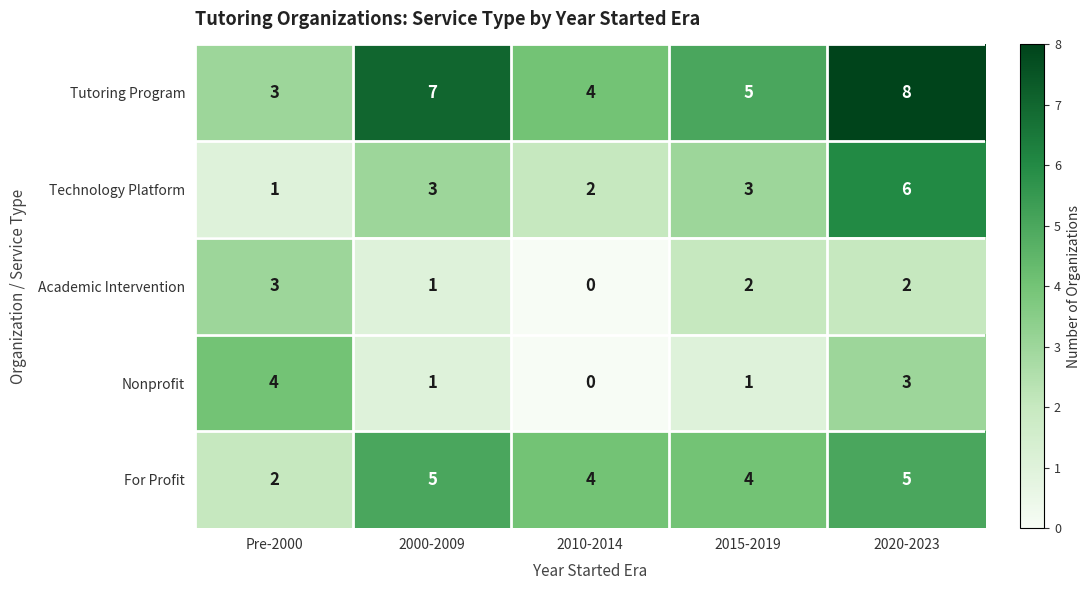

Where is Academic Intervention nearest to the value 1?

2000-2009